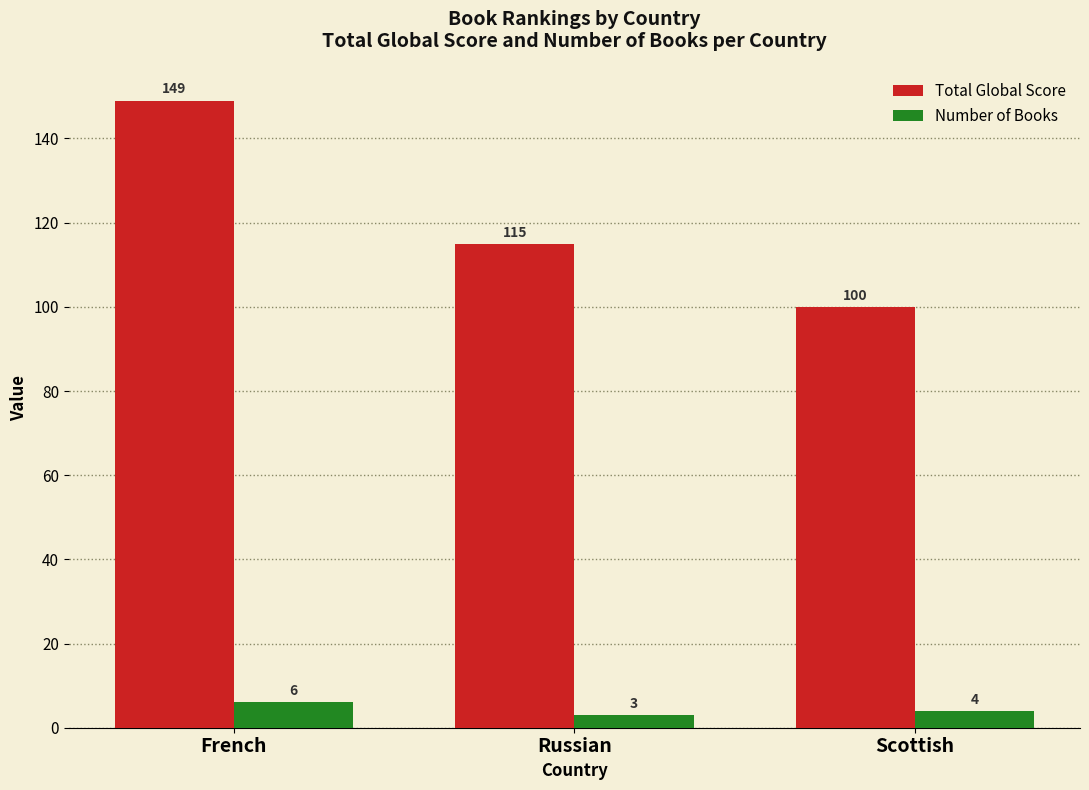

True or false: Total Global Score has a value of 149 at French.

True